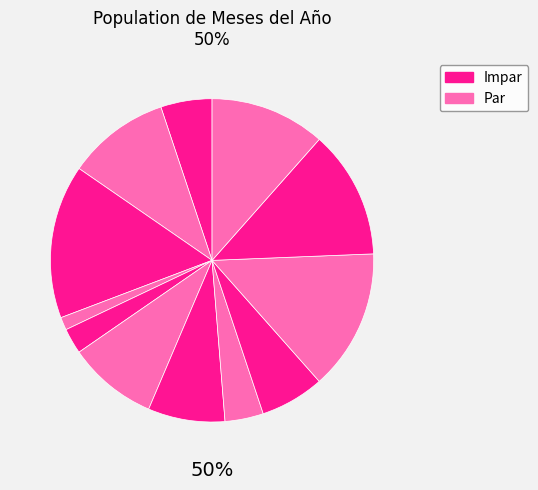

To the nearest percent, what is the average slice percentage?

8%